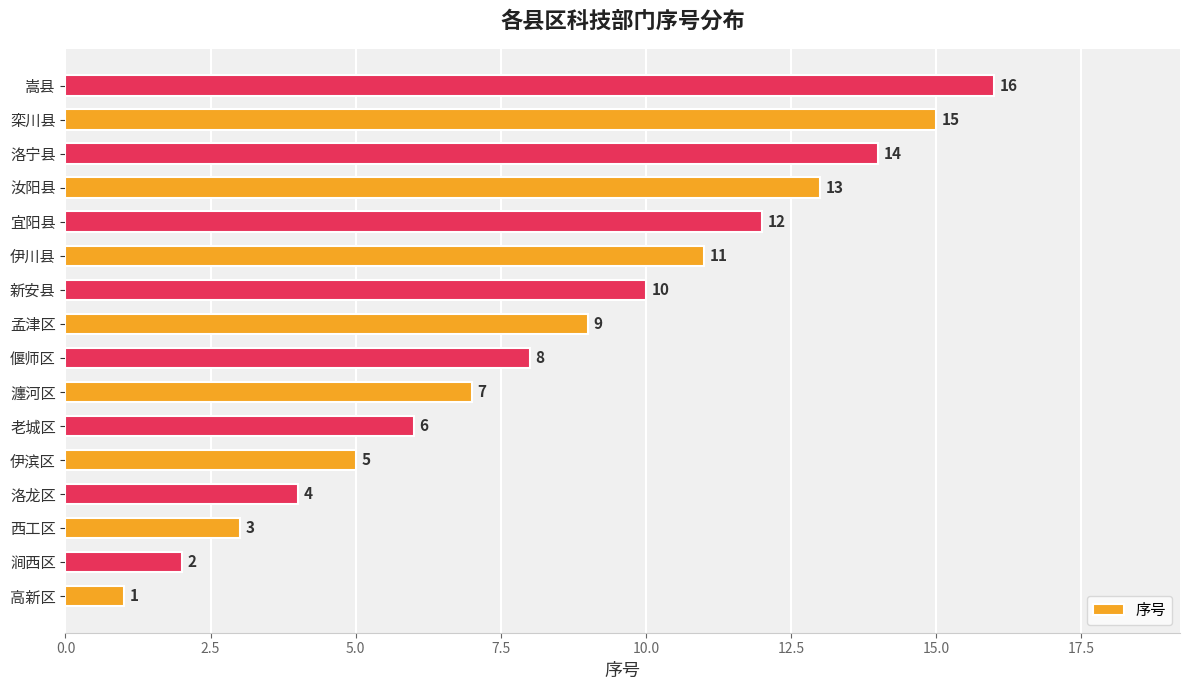

Read the value at 偃师区, to the nearest 5.

10